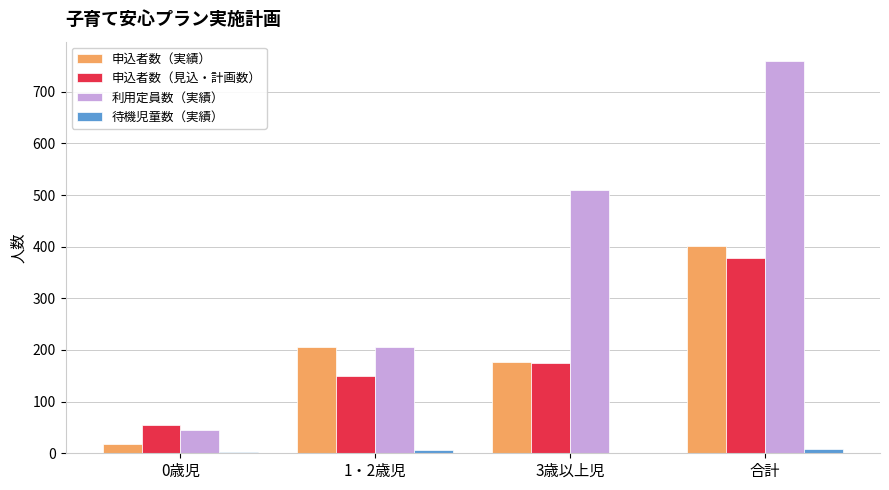

At which category is the sum across all series the highest?

合計